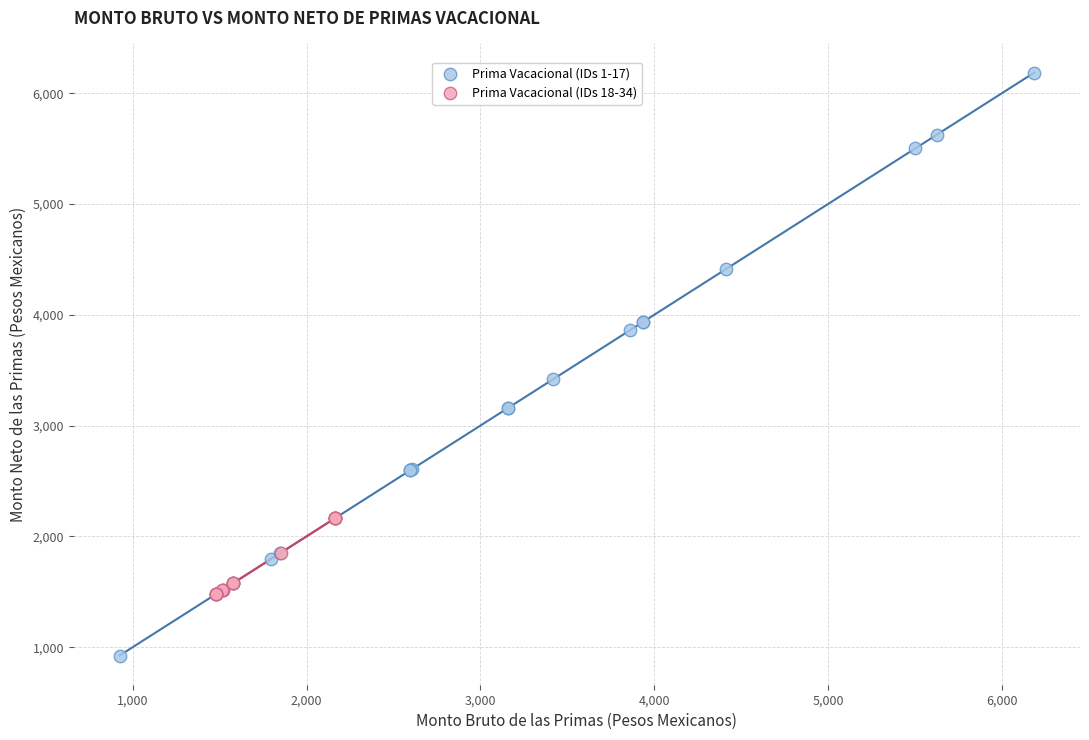

Which series contains the highest Y value?

Prima Vacacional (IDs 1-17)